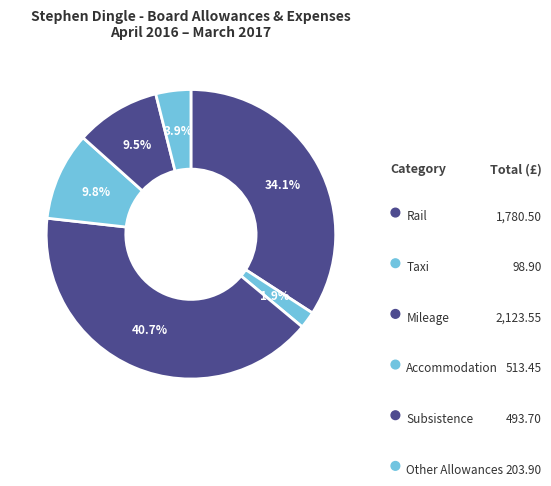

The Mileage slice represents 50% of the pie. True or false?

False